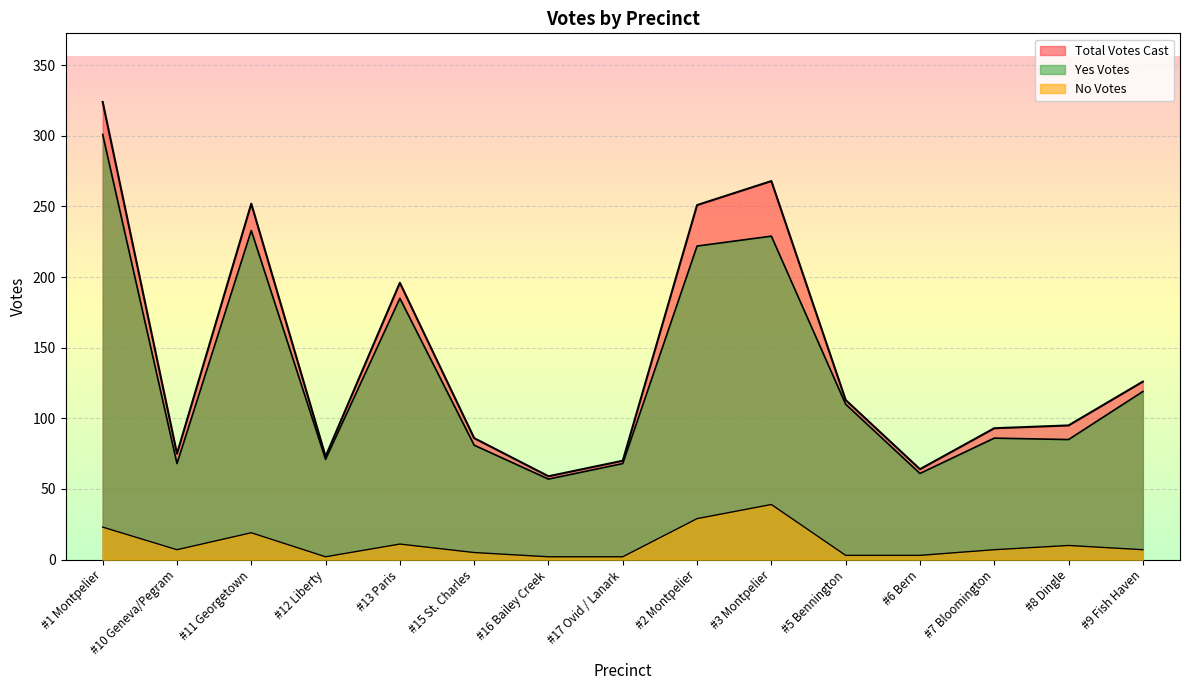

Is it true that Total Votes Cast equals 150 at #11 Georgetown?

False